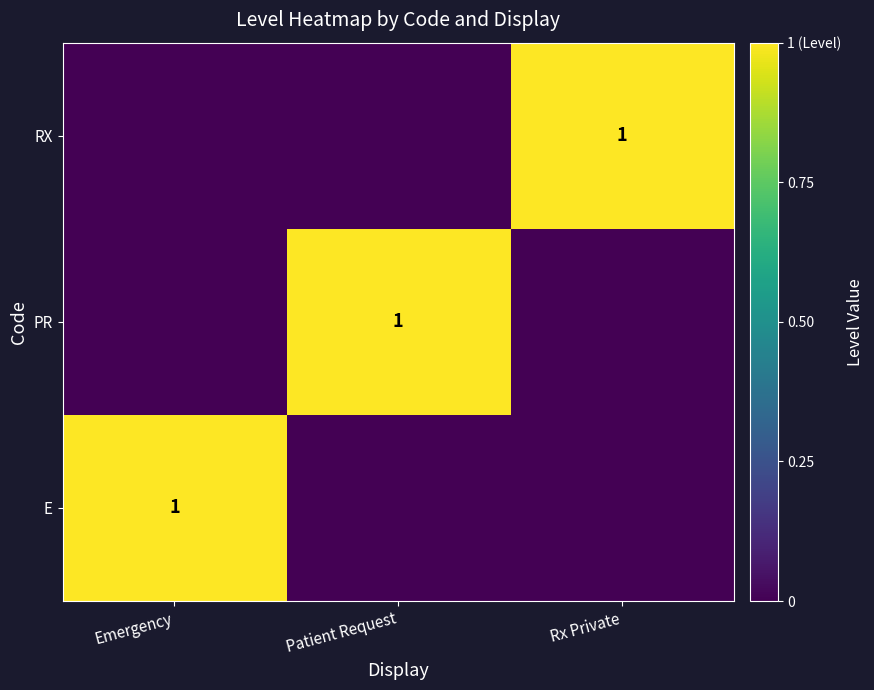

The E series shows 1 at Emergency. True or false?

True